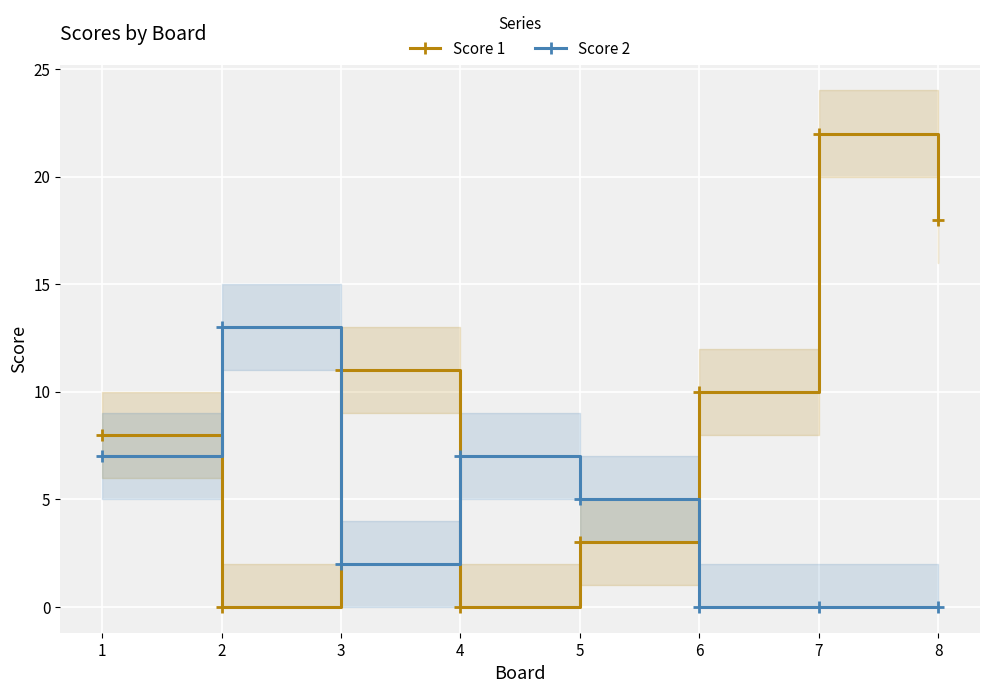

Reading right to left, list all the values displayed in this chart.

Score 1: 8=18	7=22	6=10	5=3	4=0	3=11	2=0	1=8
Score 2: 8=0	7=0	6=0	5=5	4=7	3=2	2=13	1=7